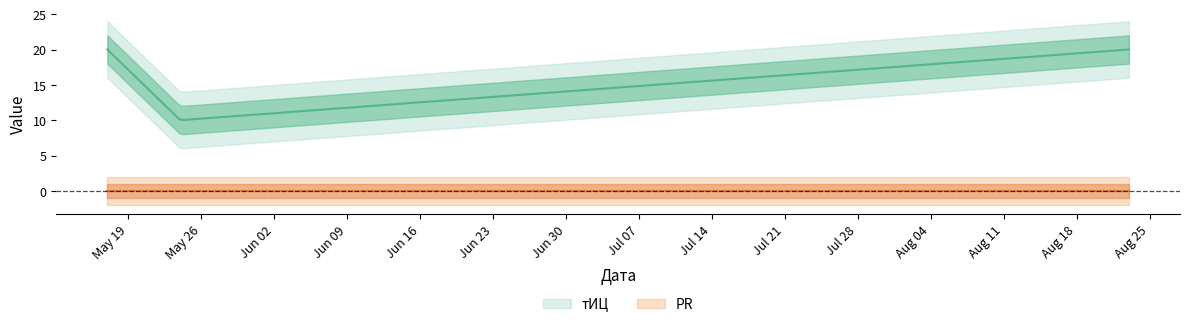

What is the label of the 2nd point from the right?

2017-05-24